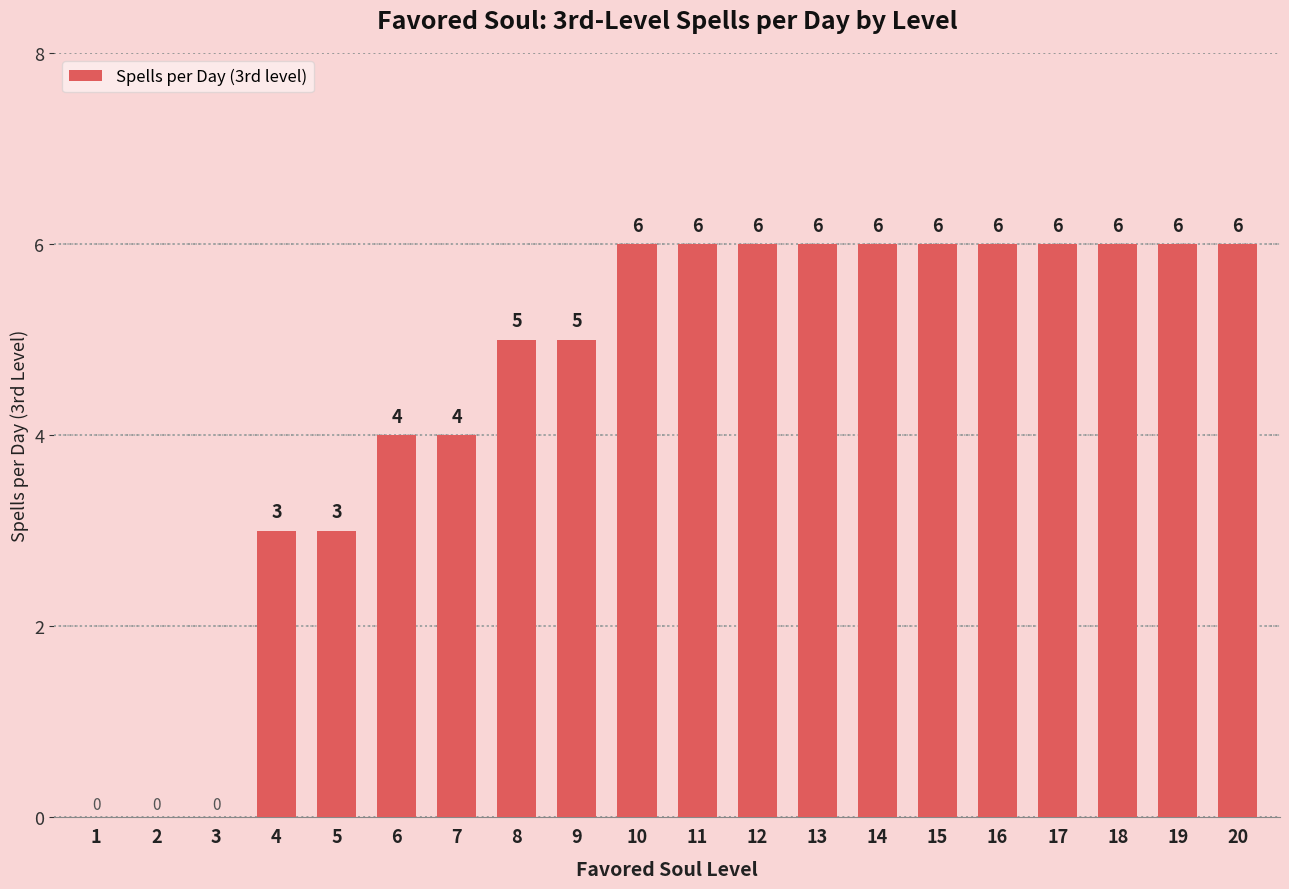

What is the change in value from 7 to 8?

+1